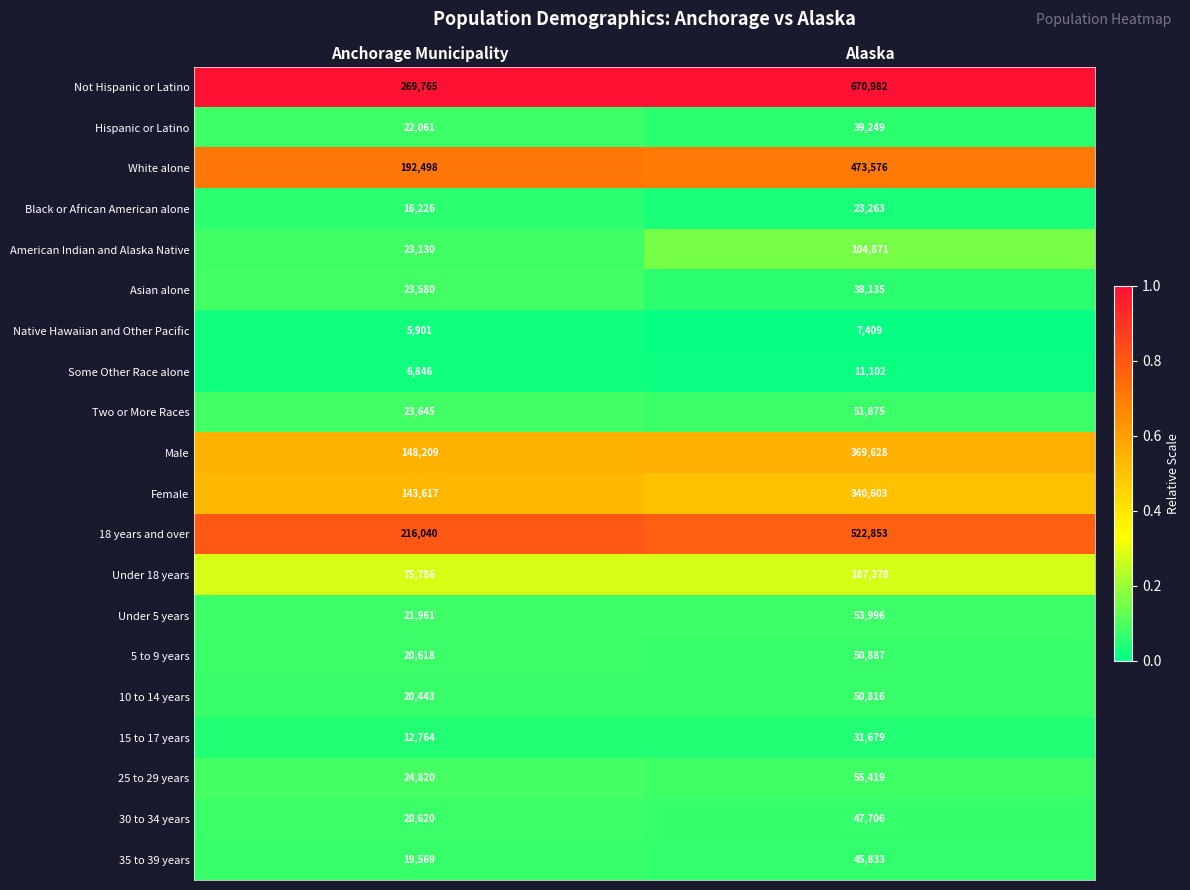

What is the difference between the highest and lowest values at Anchorage Municipality?

263864